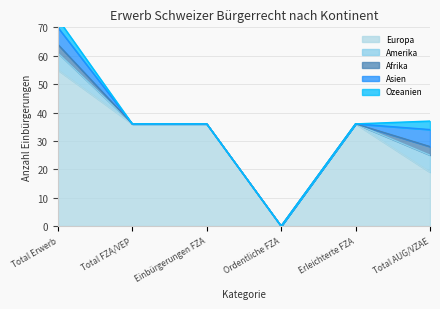

What is the total value across all series at Total Erwerb?

73